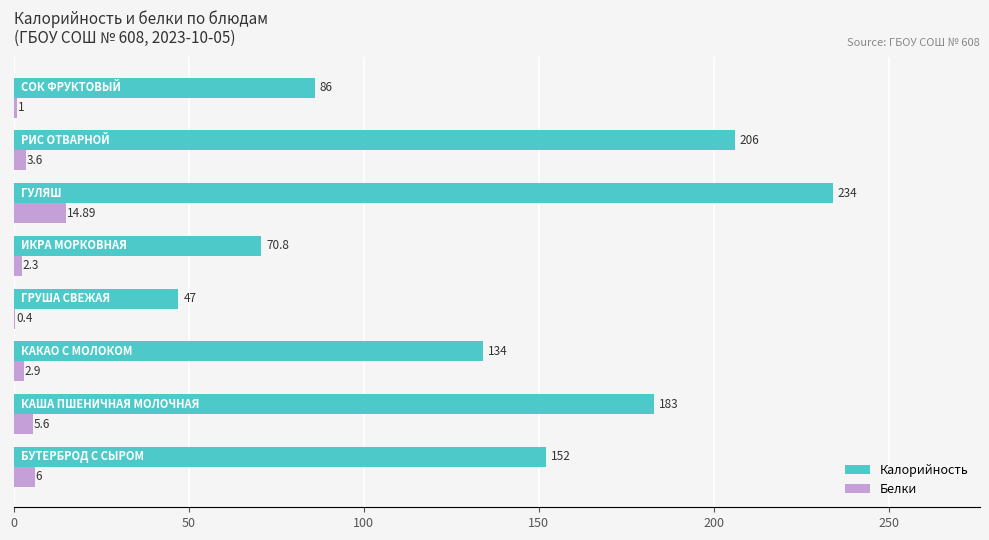

Which series has the largest total across all categories?

Калорийность